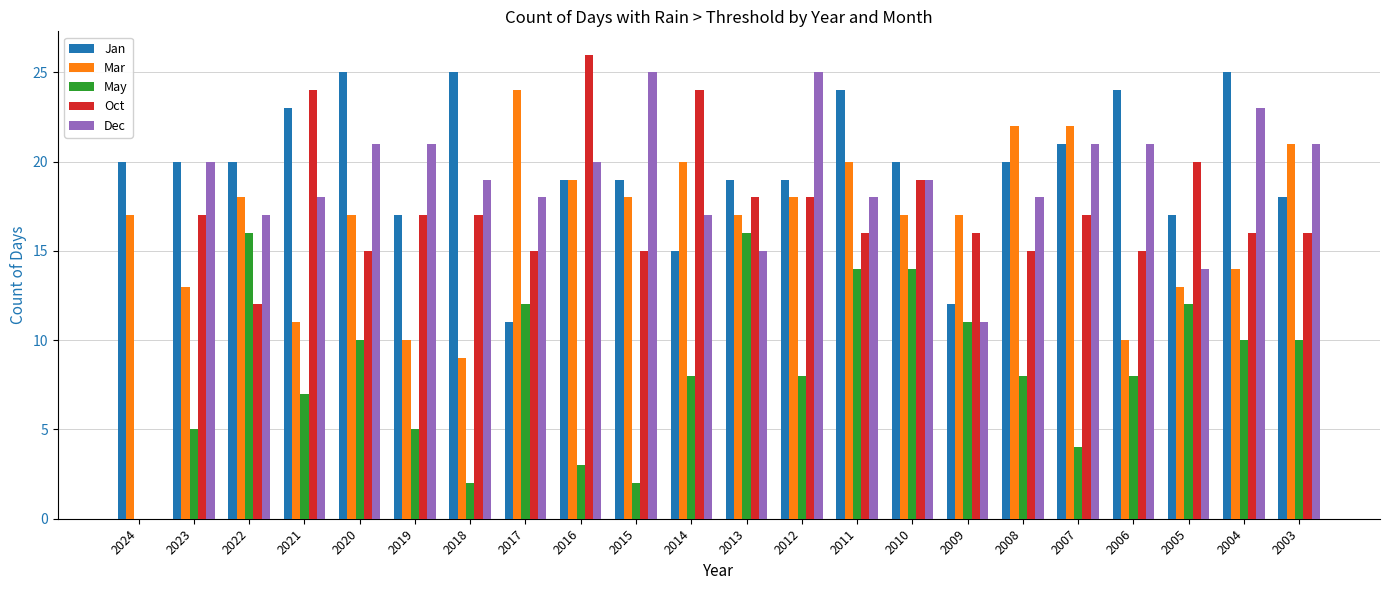

What is the maximum value for Oct?

26